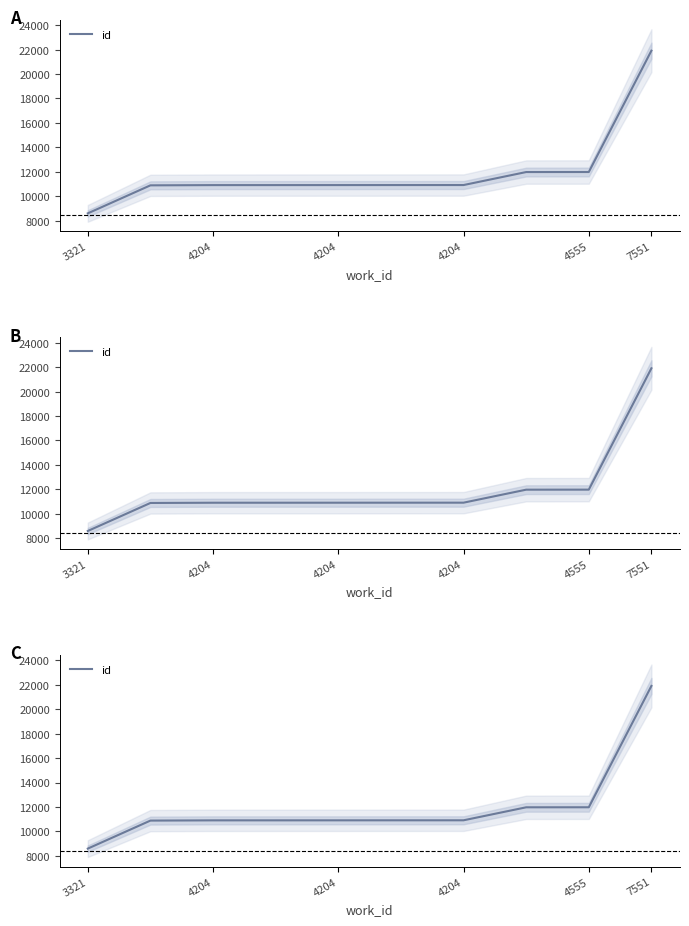

How many lines are shown in the chart?

1